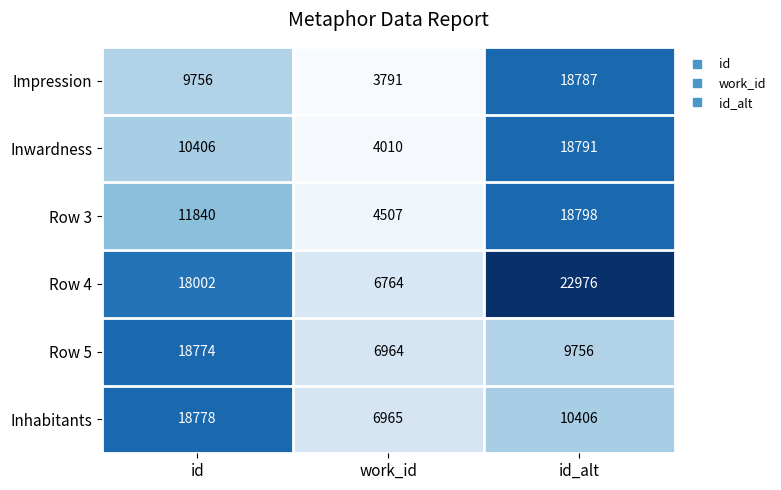

What is the greatest value displayed?

22976